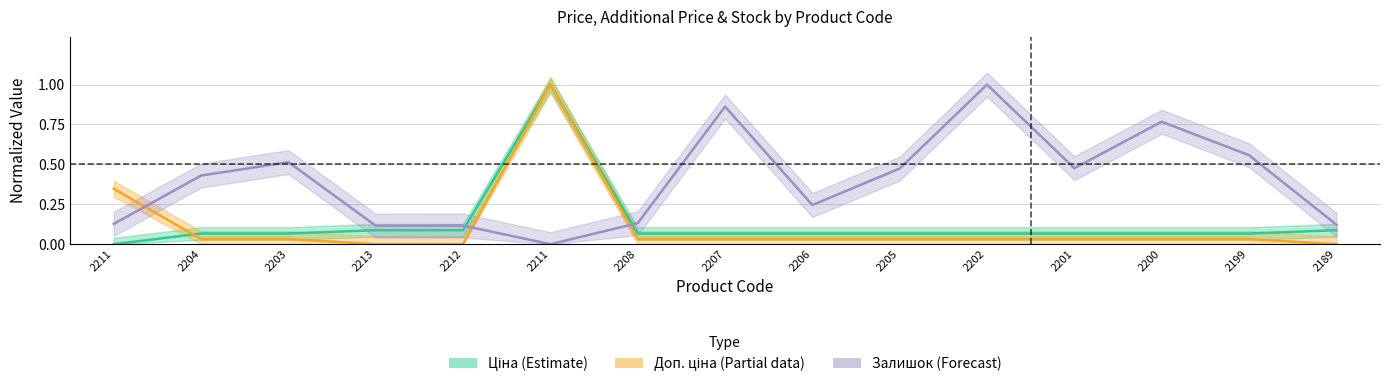

The value of Доп. ціна (Partial) at 2202 is 0.0. True or false?

True